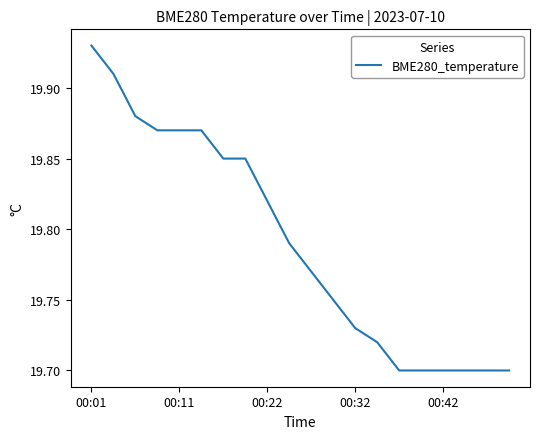

Which label corresponds to the largest value in the chart?

00:01